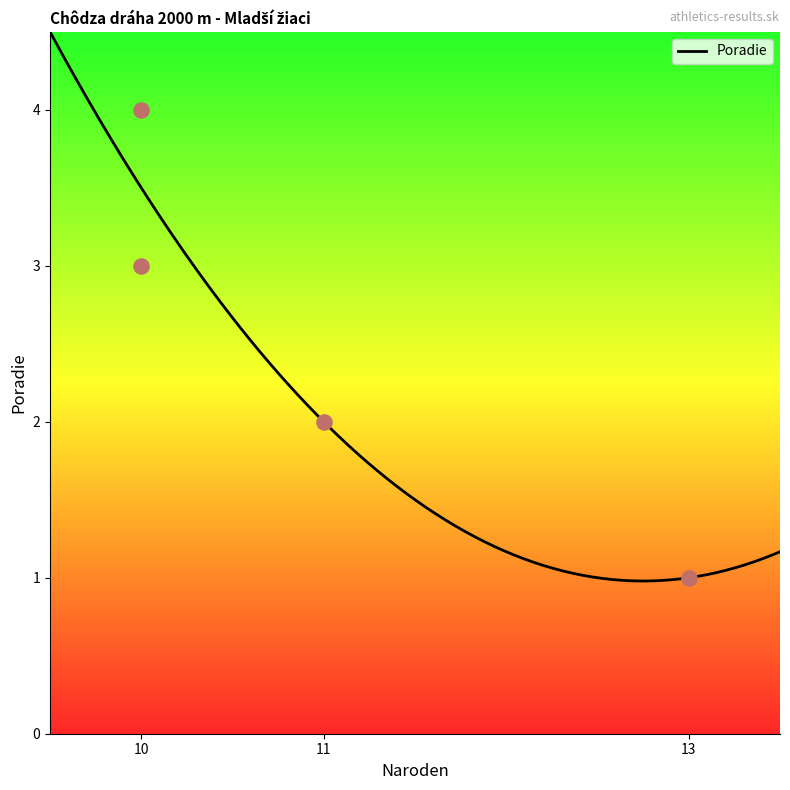

Approximately how many times larger is the value at 11 compared to 10?

0.5